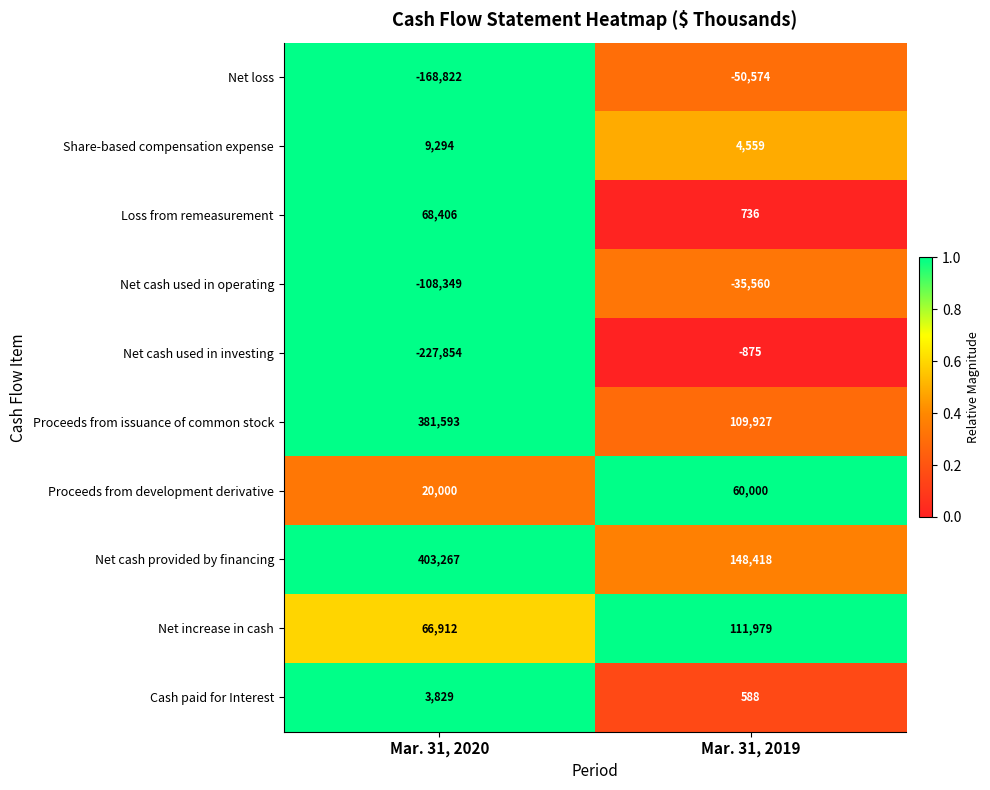

Rank the series by their maximum value, from highest to lowest.

Net cash provided by financing, Proceeds from issuance of common stock, Net increase in cash, Loss from remeasurement, Proceeds from development derivative, Share-based compensation expense, Cash paid for Interest, Net cash used in investing, Net cash used in operating, Net loss